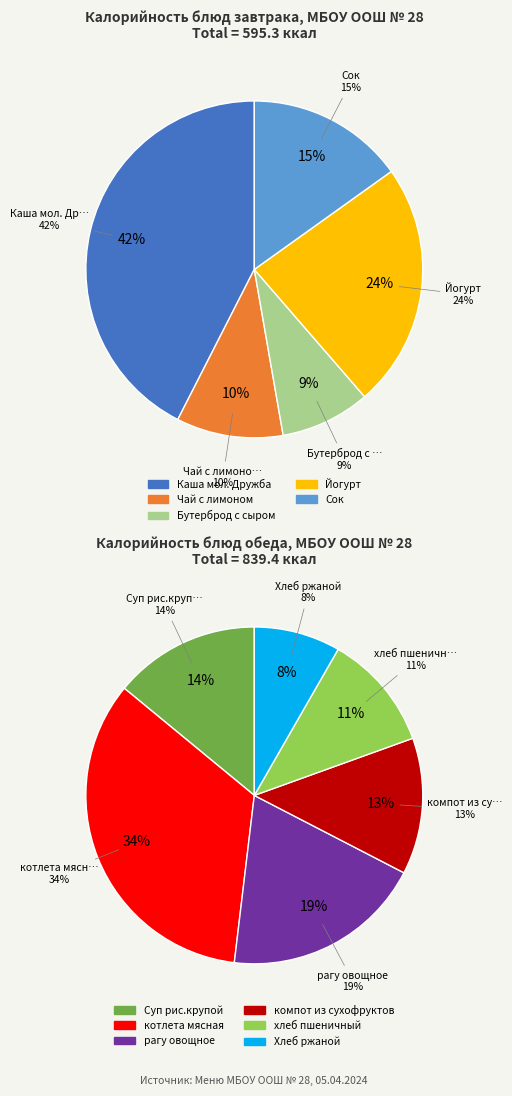

Between Бутерброд с сыром and Сок, which is larger?

Сок